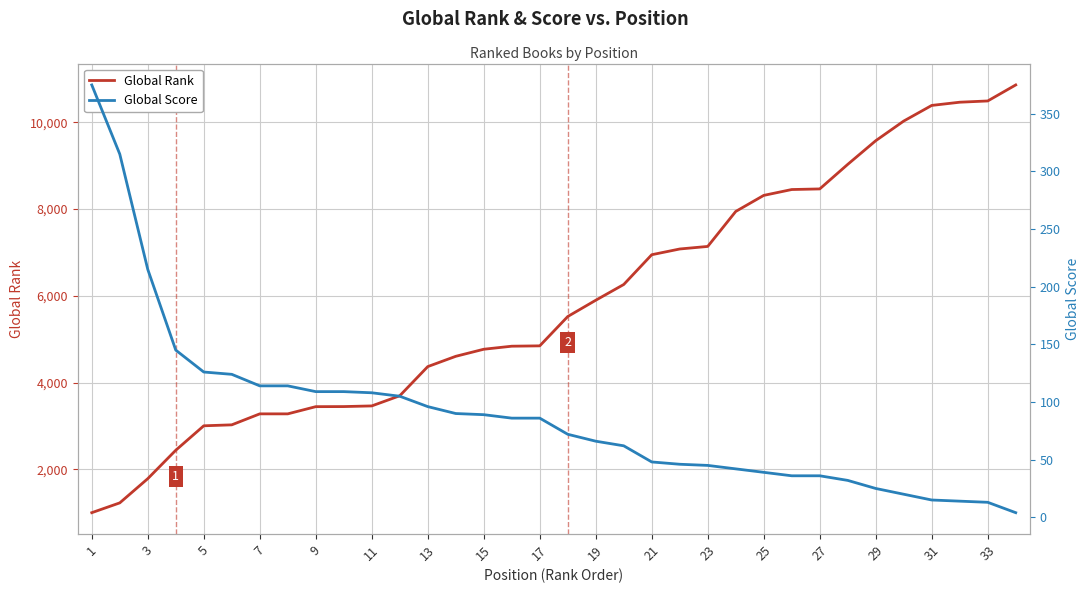

What is the average value of the Global Rank series?

5864